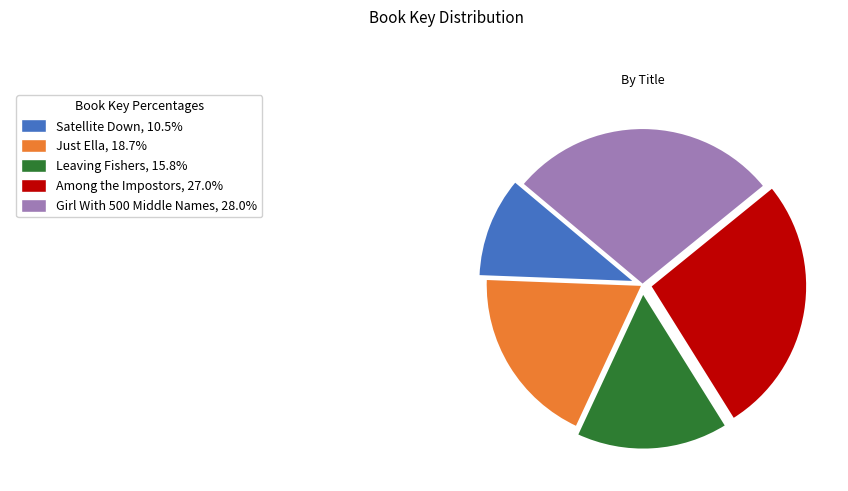

Does any single category account for the majority?

No